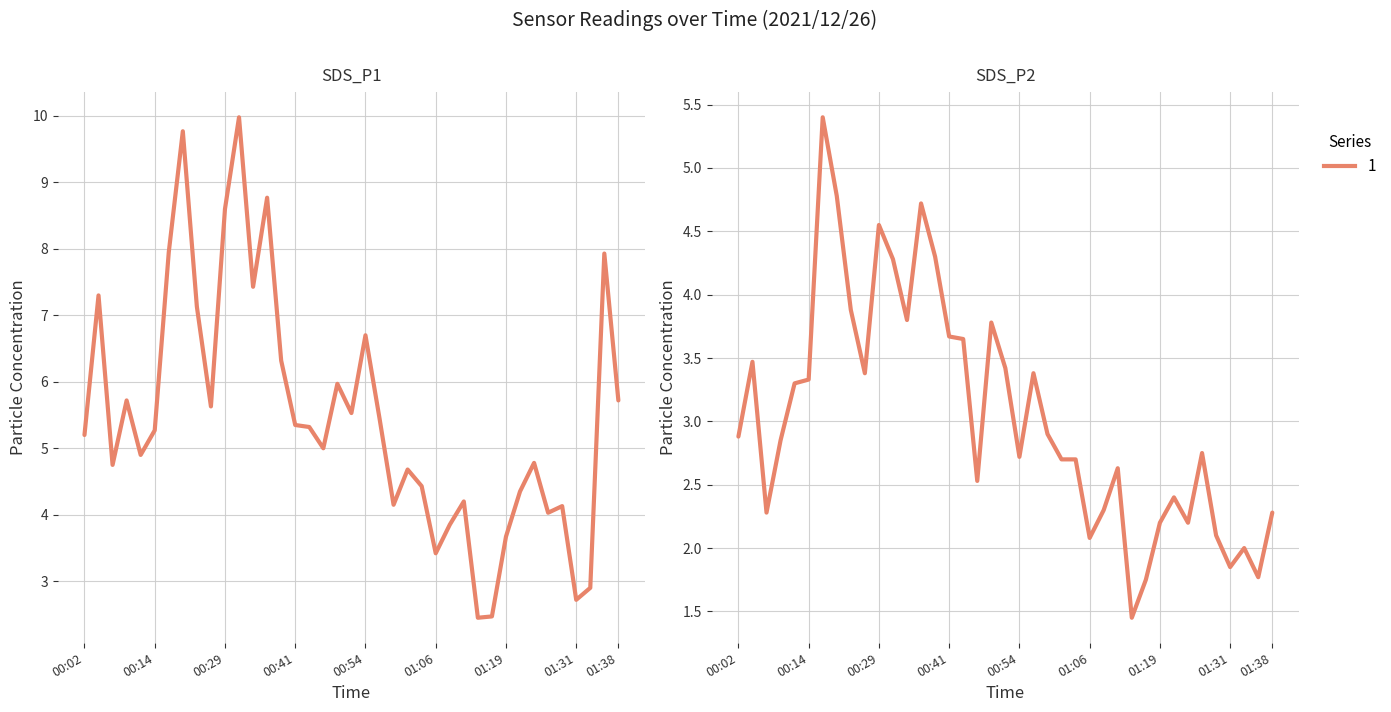

Is it true that SDS_P2 equals 4.4 at 00:14?

False